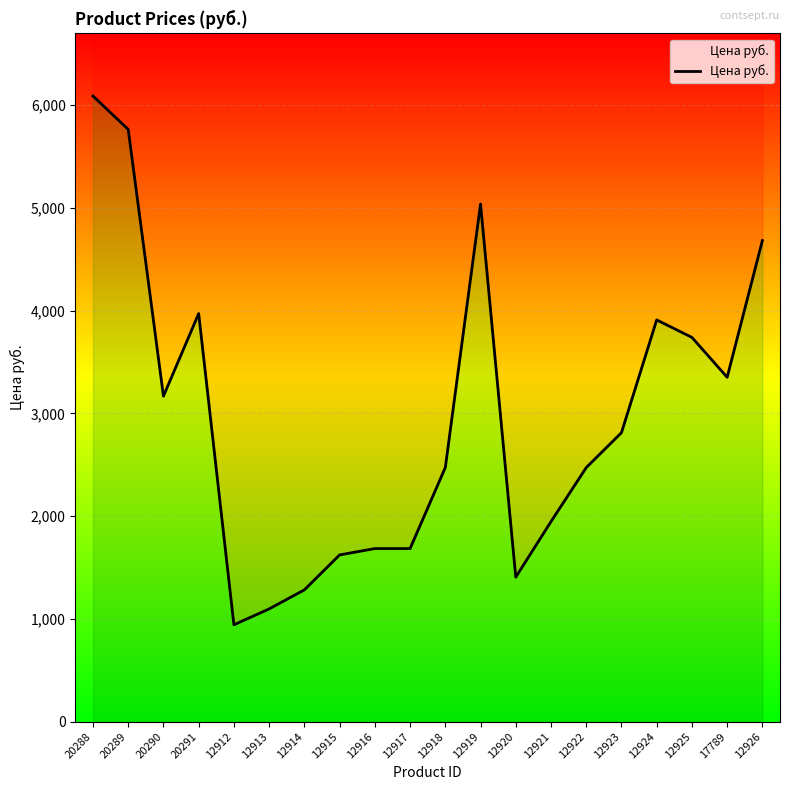

At which label is the value closest to 3514?

17789